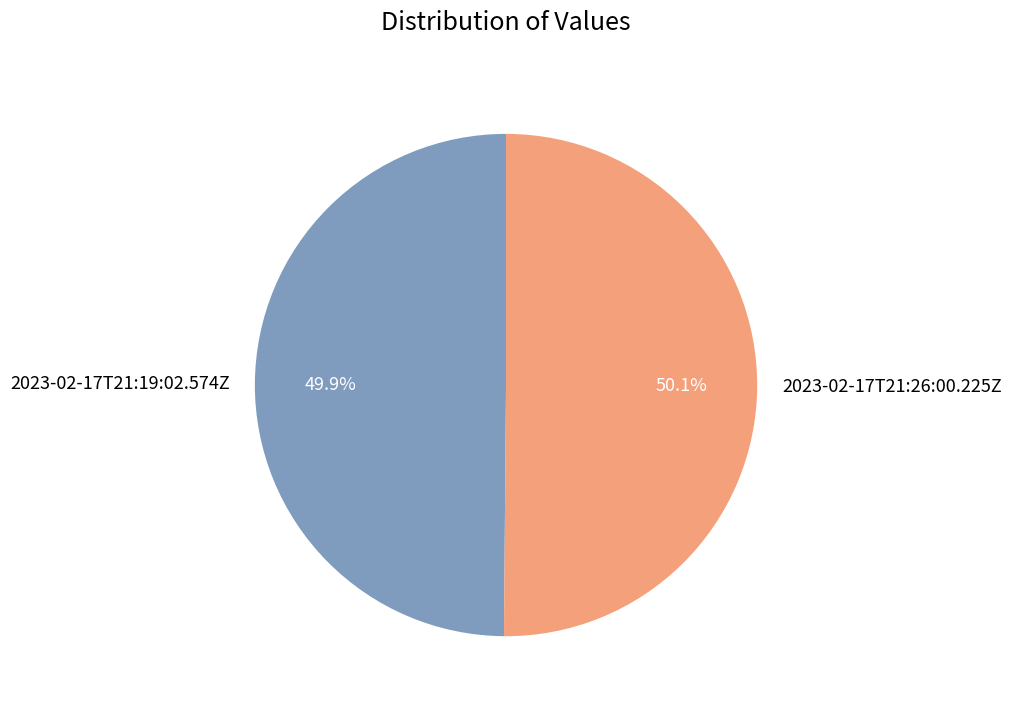

To the nearest percent, what percentage of the pie is 2023-02-17T21:26:00.225Z?

50%